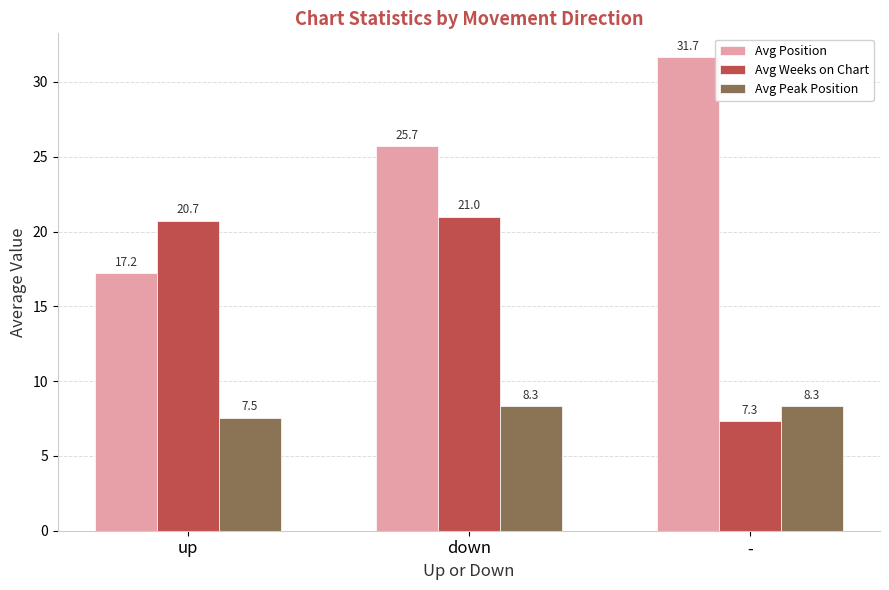

List the labels in order of Avg Weeks on Chart value, smallest first.

-, up, down